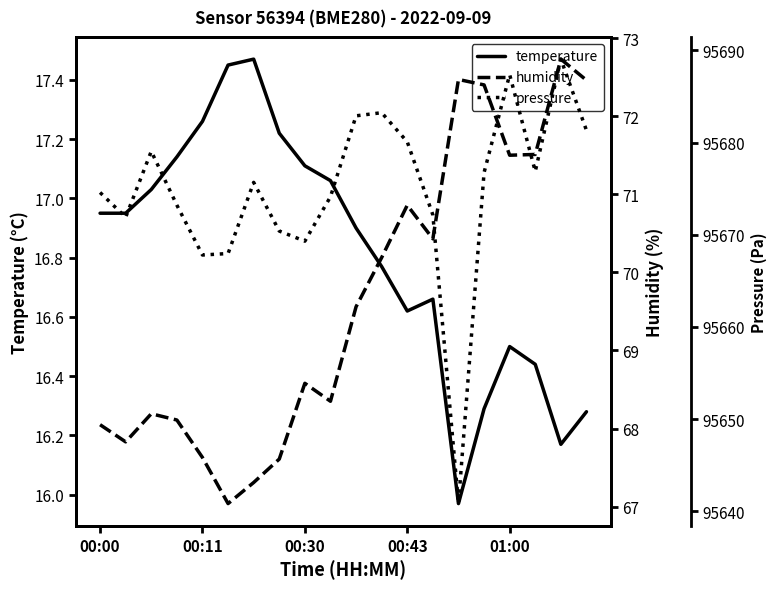

What position from the left is 18?

19